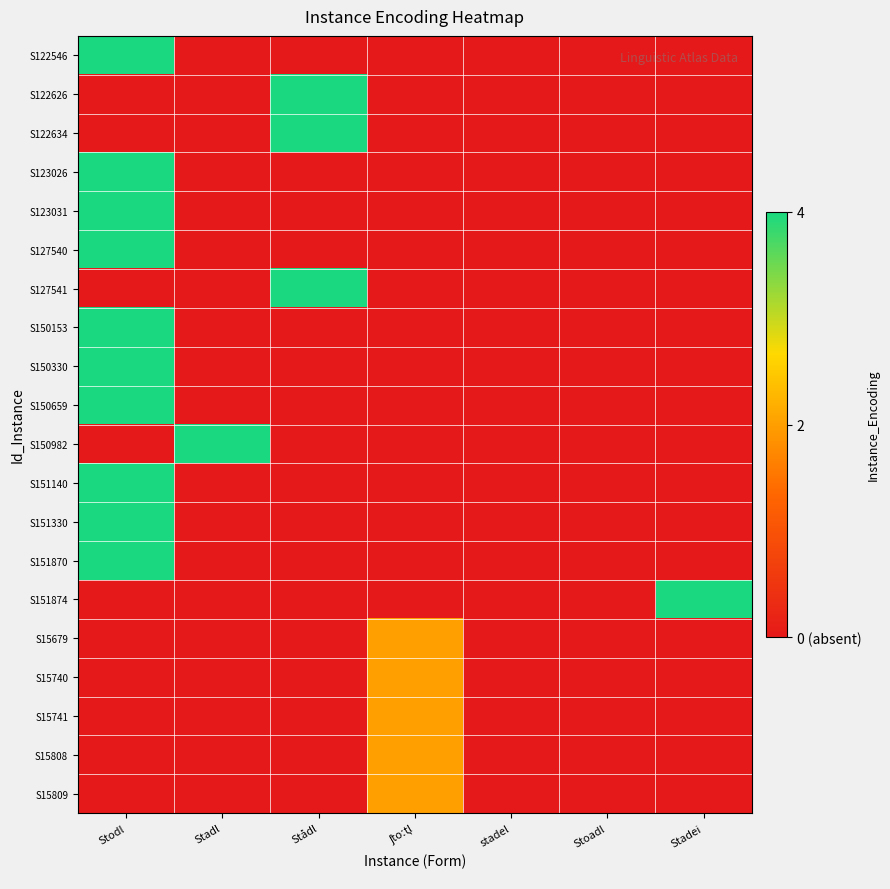

What is the total value across all series at Stadl?

4